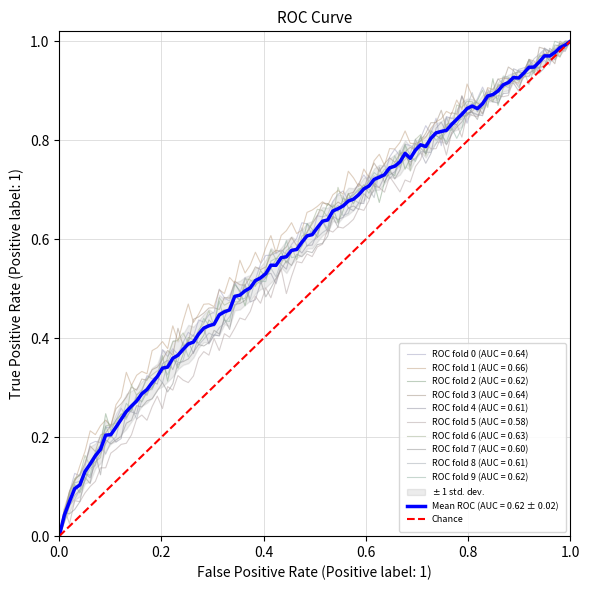

How many values are between 0 and 1?

2